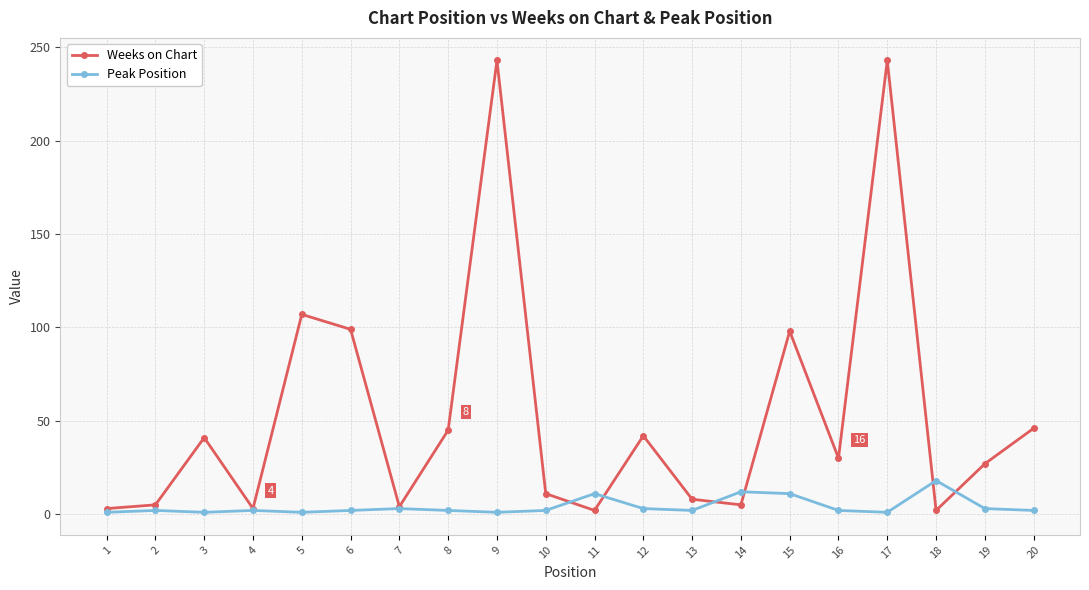

At 12, list the series in order from largest to smallest.

Weeks on Chart, Peak Position